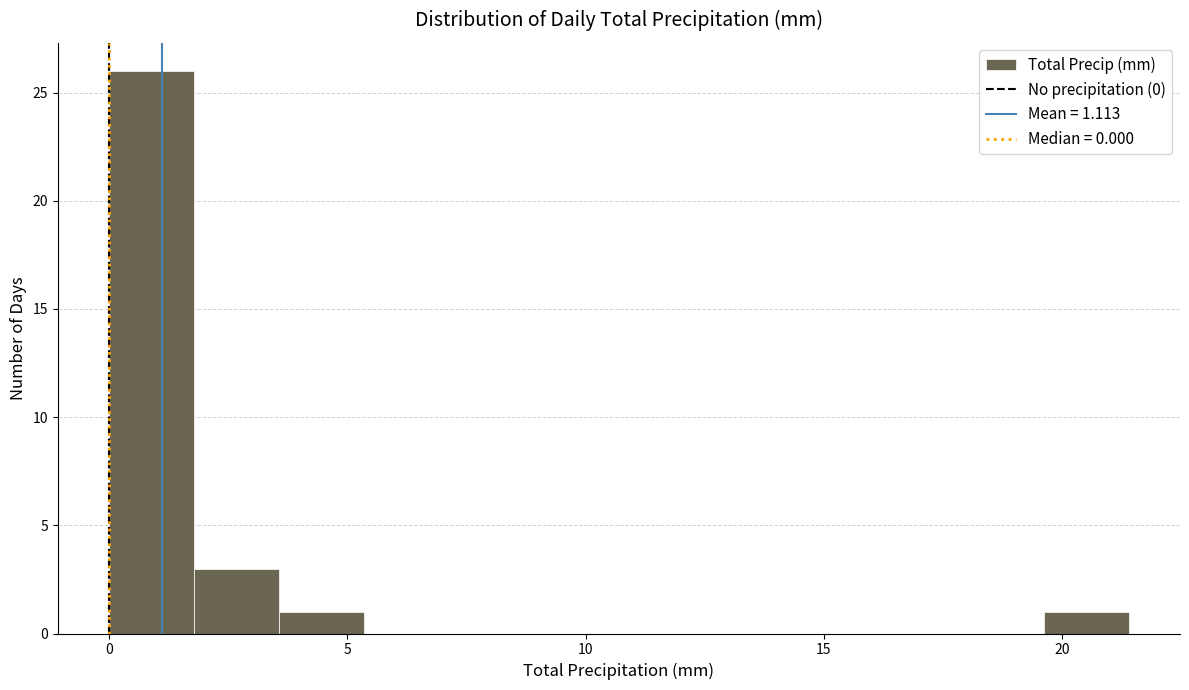

Around what value on the x-axis is the tallest bar? Give the approximate position of its centre, as read against the axis.

1.0